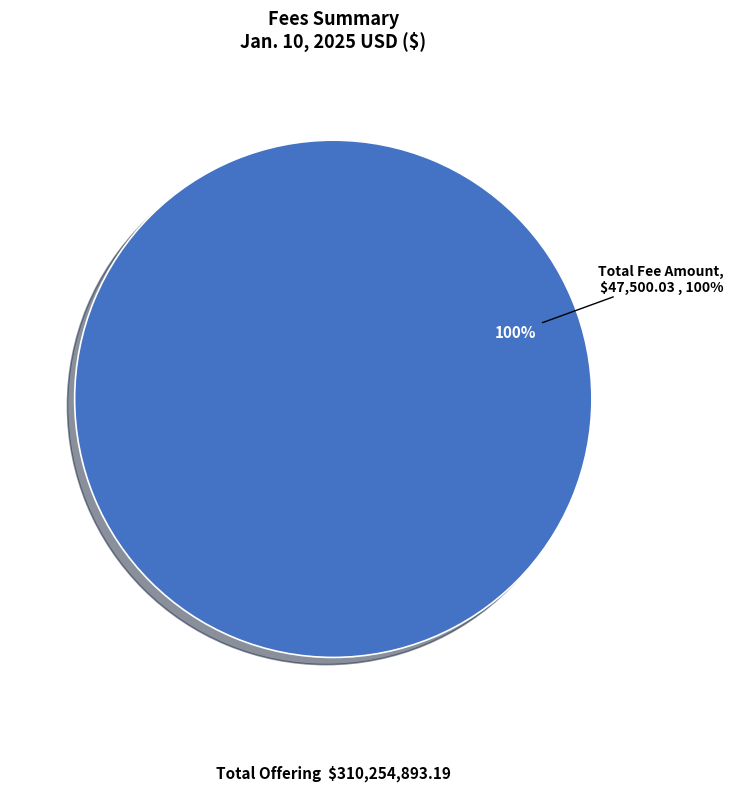

Combined, do Total Offset Amount and Total Fee Amount account for over 50%?

Yes